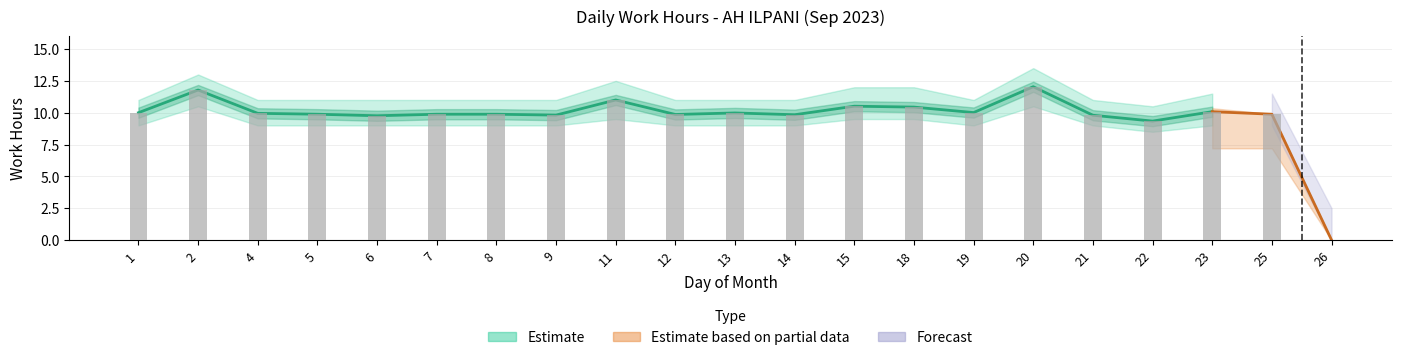

True or false: the data shows 3.9 at 18.

False